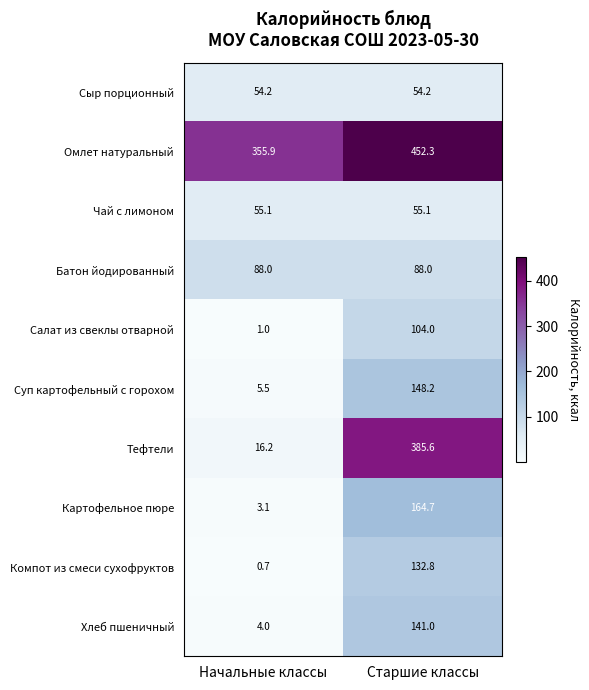

At which category is the sum across all series the highest?

Старшие классы